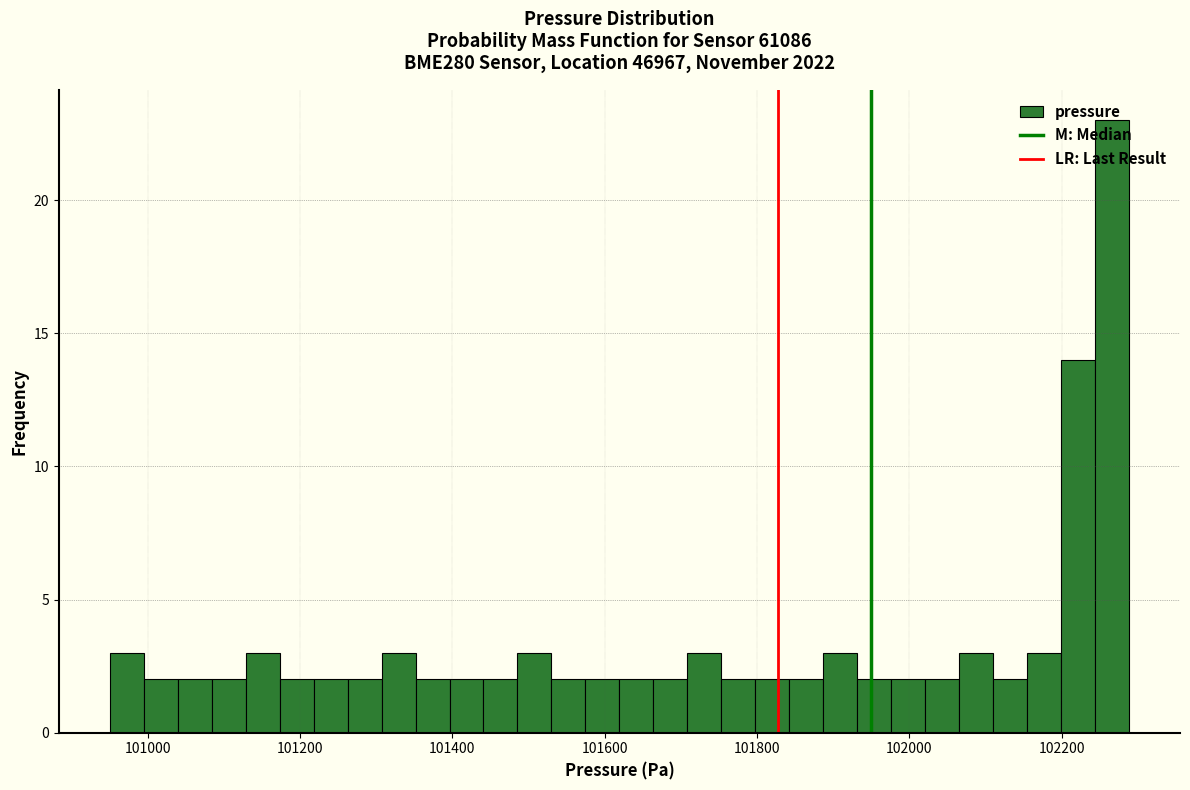

Around what value on the x-axis is the tallest bar? Give the approximate position of its centre, as read against the axis.

102260